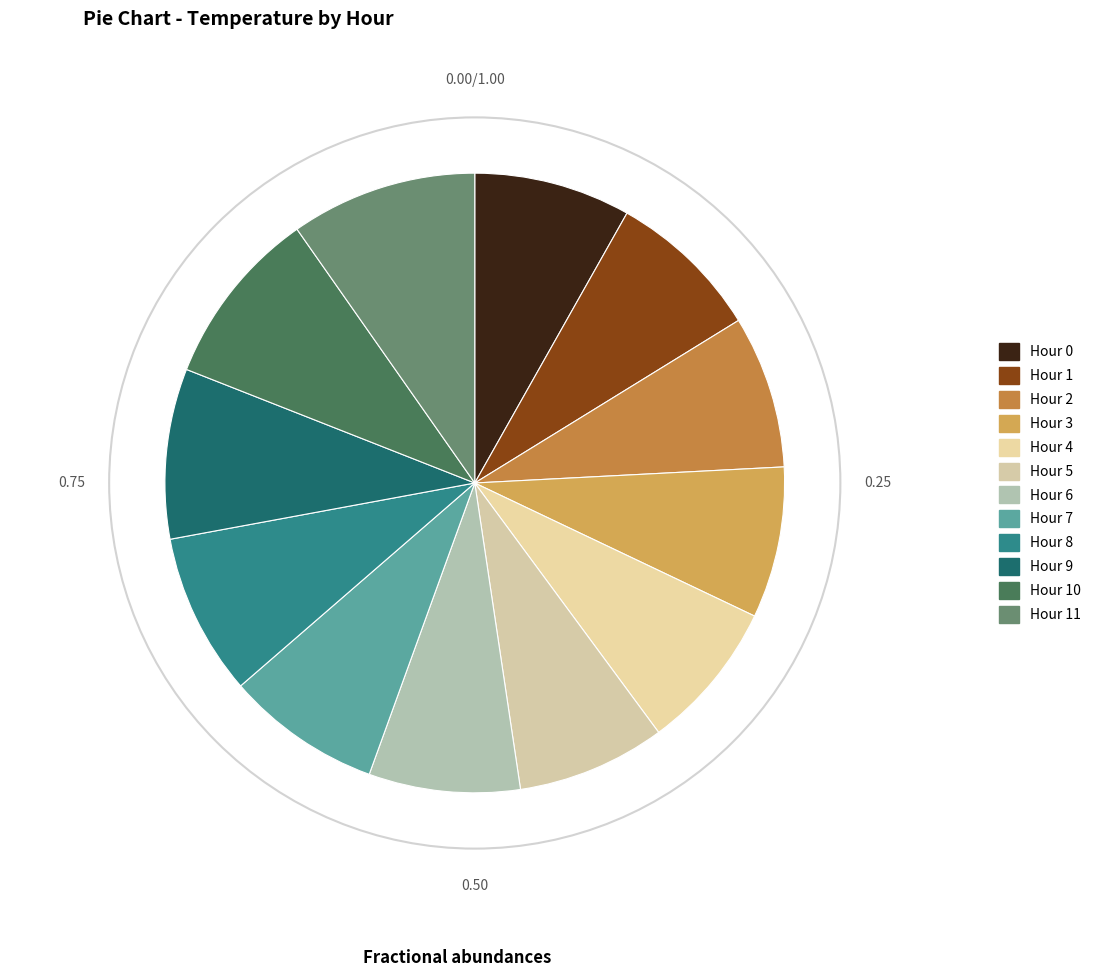

Does Hour 5 account for over 50% of the chart?

No